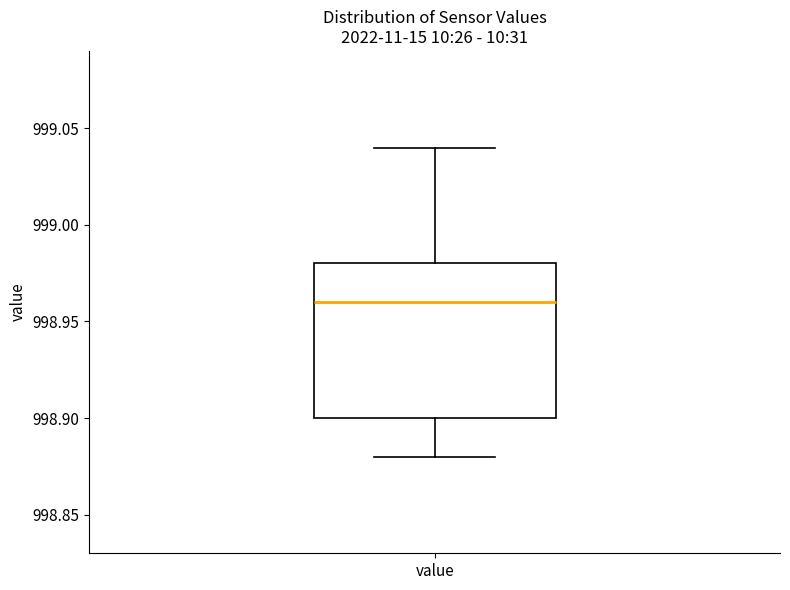

Where does the lower whisker of the box for value end on the y-axis? The values are not printed on the chart, so give them approximately, as read against the axis.

998.88